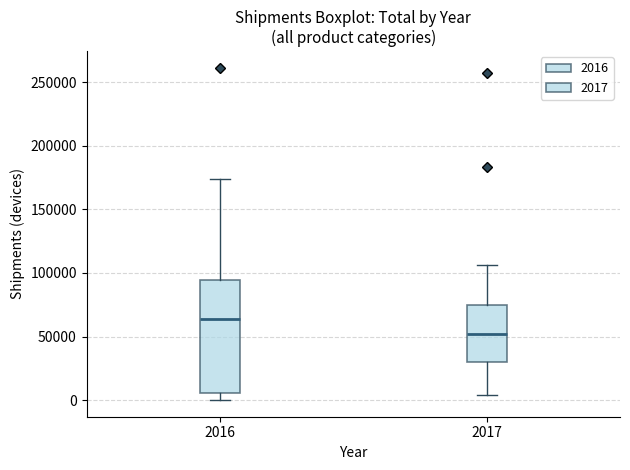

Reading left to right, transcribe this box plot: for each box, give where its median line is, the range the box spans, and where its two whiskers end, as read against the y-axis. The values are not printed on the chart, so give them approximately, as read against the axis.

2016: median 65000, box 5000 to 95000, whiskers 0 to 175000
2017: median 50000, box 30000 to 75000, whiskers 5000 to 105000